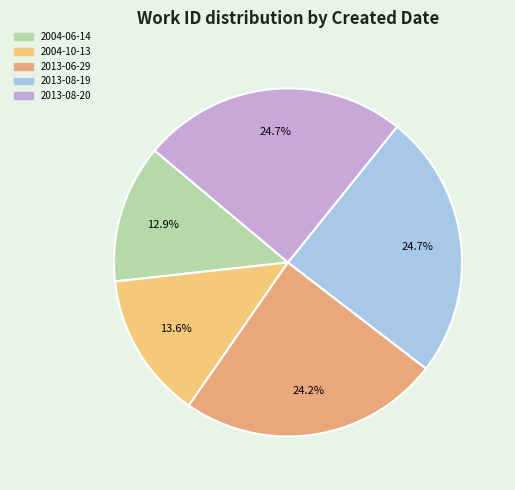

Does any single category account for the majority?

No